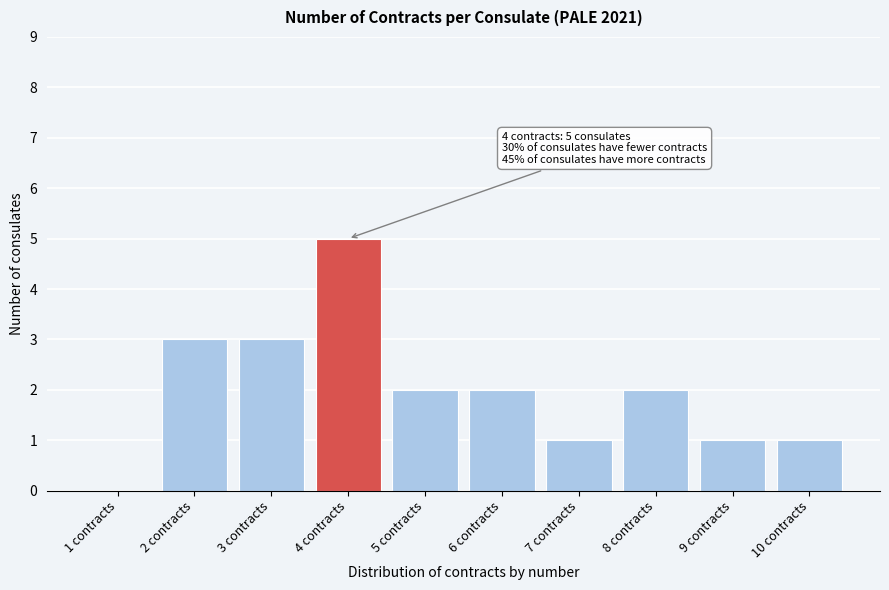

Reading left to right, extract all data points from this chart.

1 contracts=0	2 contracts=3	3 contracts=3	4 contracts=5	5 contracts=2	6 contracts=2	7 contracts=1	8 contracts=2	9 contracts=1	10 contracts=1